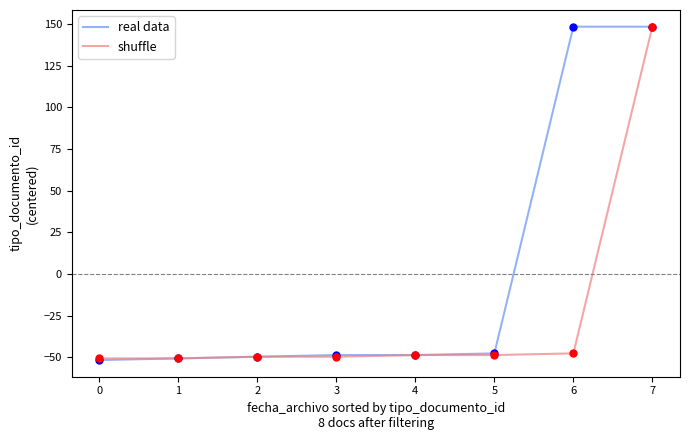

What is the total value across all series at 2?

-99.2